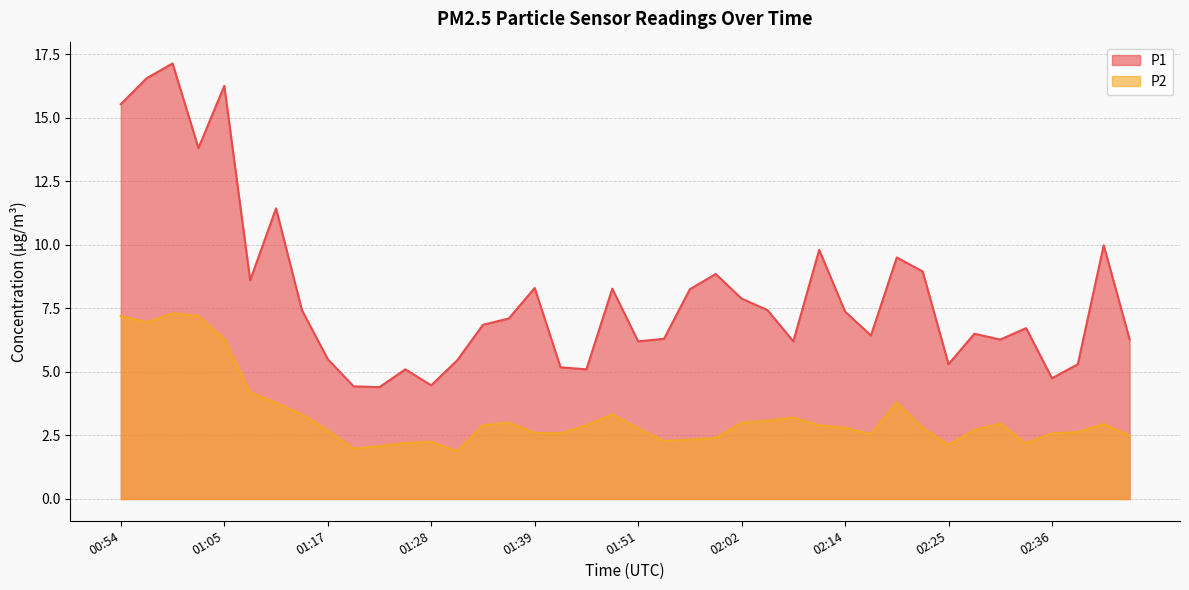

What is the approximate value of P1 at 01:51?

6.2